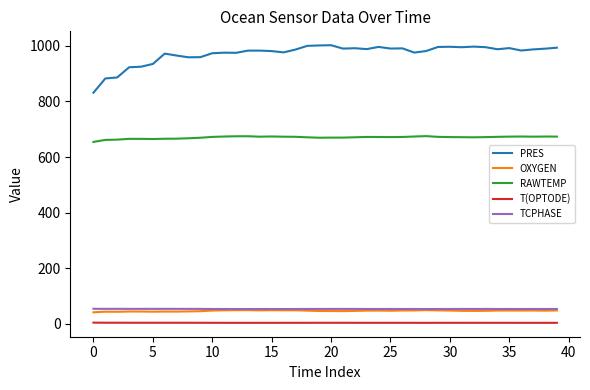

What is the highest value of the RAWTEMP series?

675.2